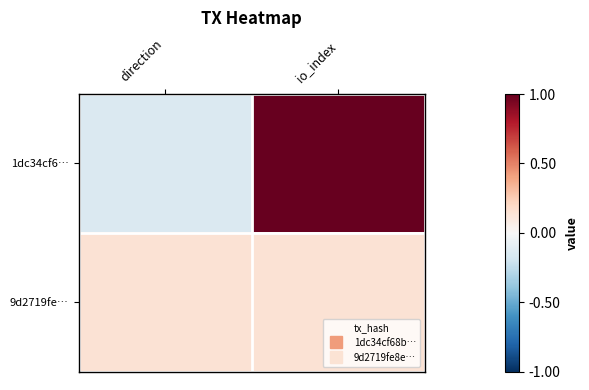

Between io_index and direction, which is larger?

io_index